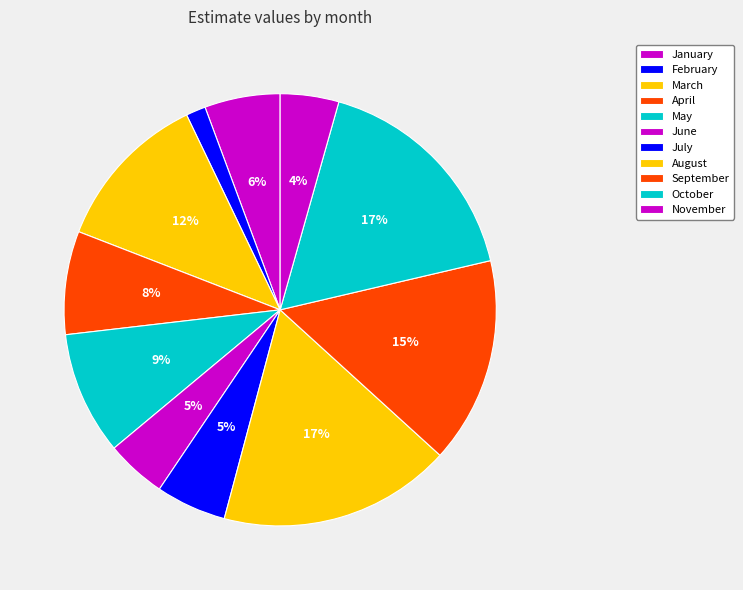

Which category has the biggest portion of the pie?

August